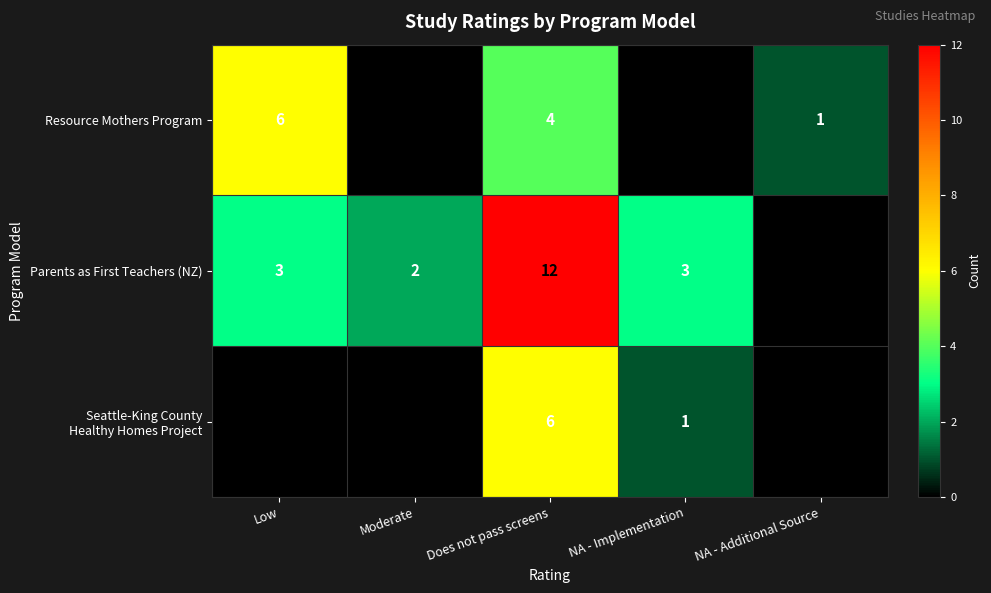

Where is Resource Mothers Program nearest to the value 3?

Does not pass screens